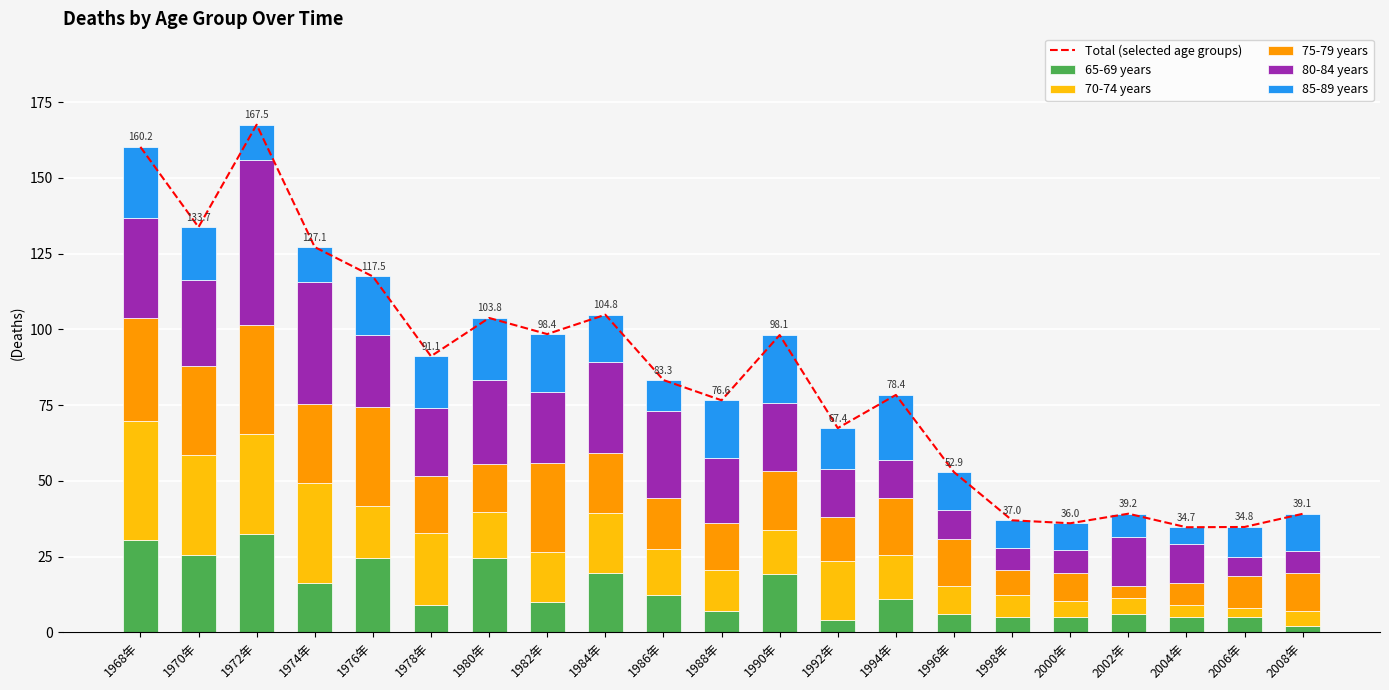

What is the value of the 75-79 years bar at the 13th from the left?

14.5